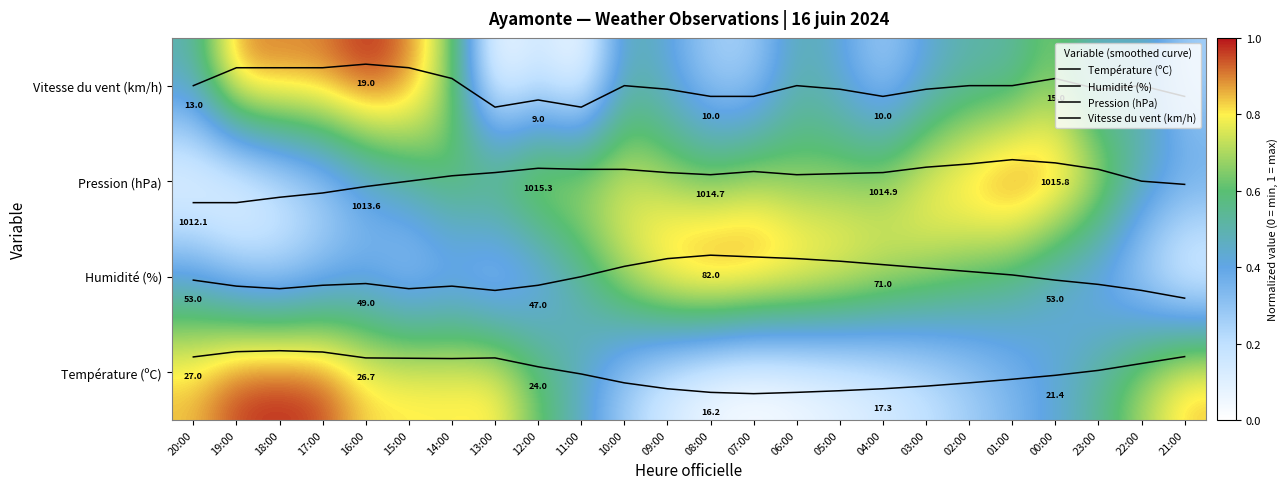

Between 10:00 and 02:00, which is larger?

10:00